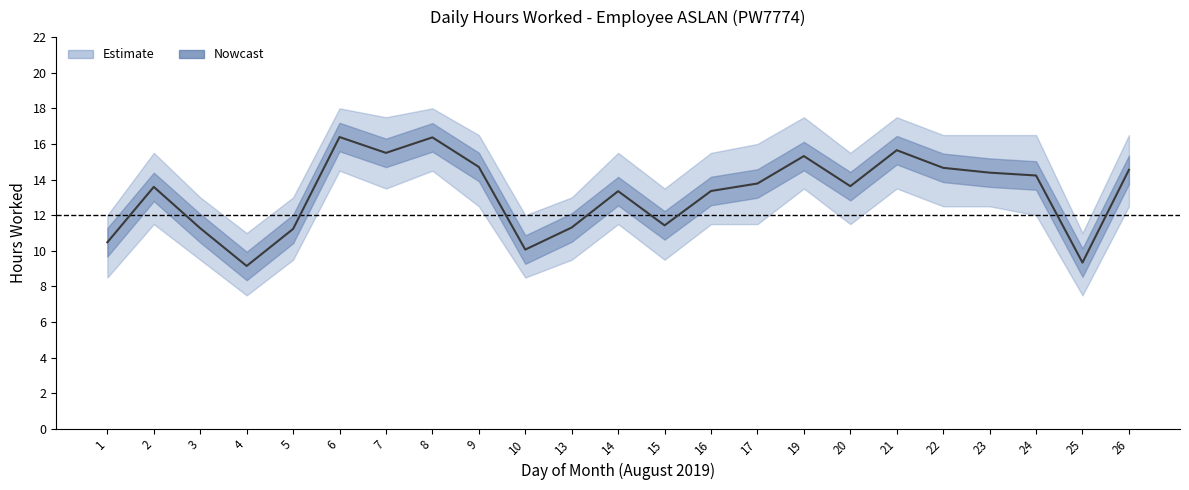

Rank the series at 24 from highest to lowest value.

Upper Bound, Hours Worked, Lower Bound